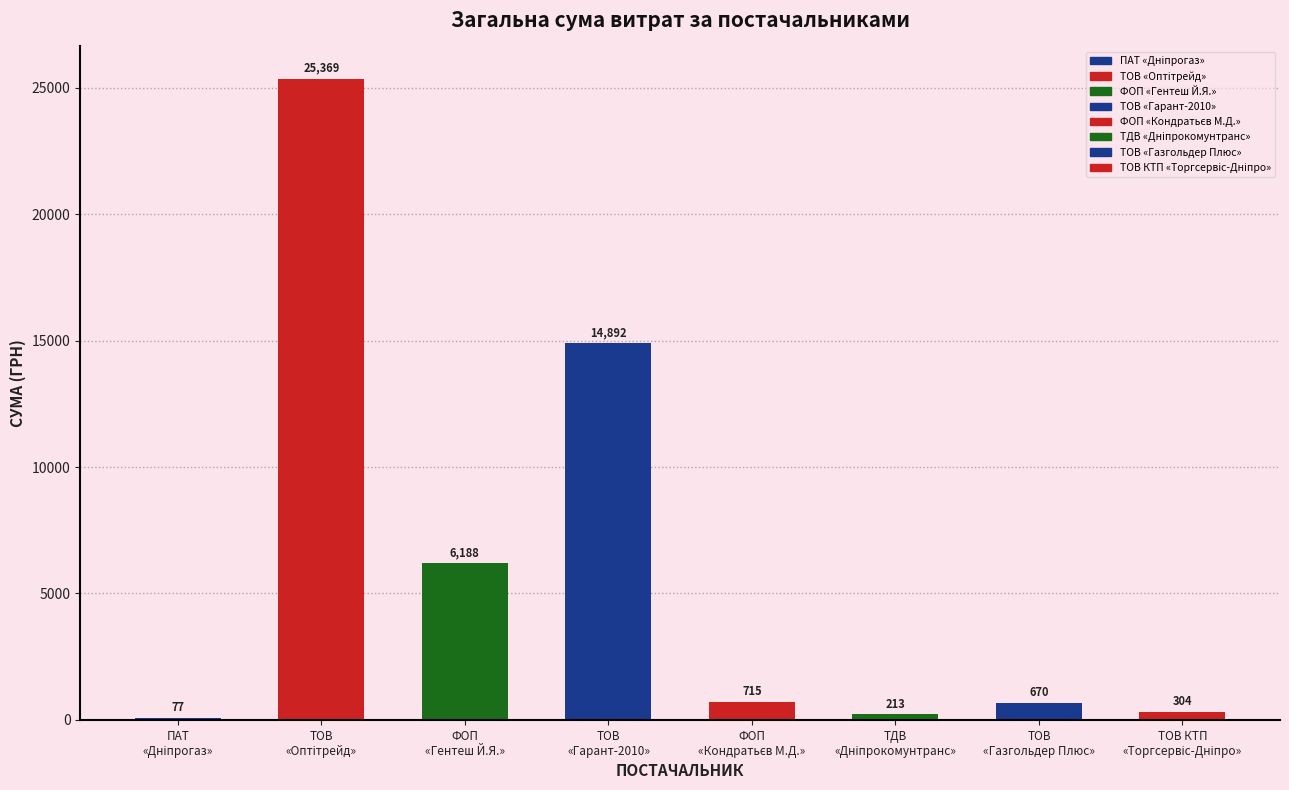

What is the sum of all values?

48428.0